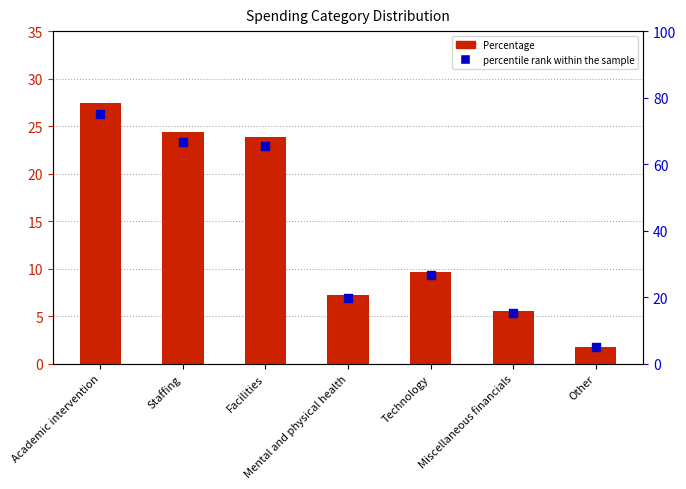

What are all the series names shown in the legend?

Percentage, percentile rank within the sample